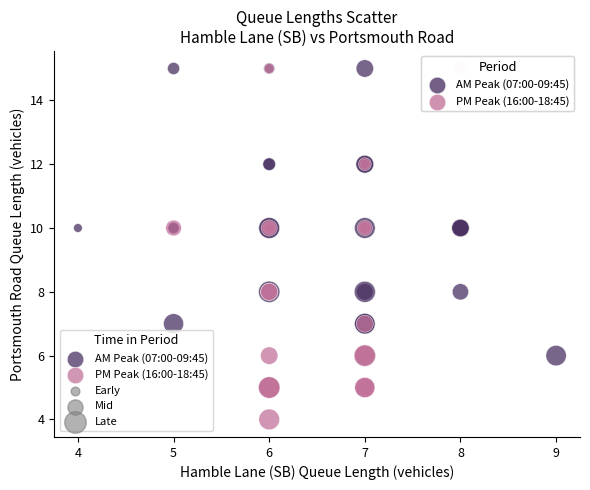

Which series has the widest spread of Y values?

PM Peak (16:00-18:45)